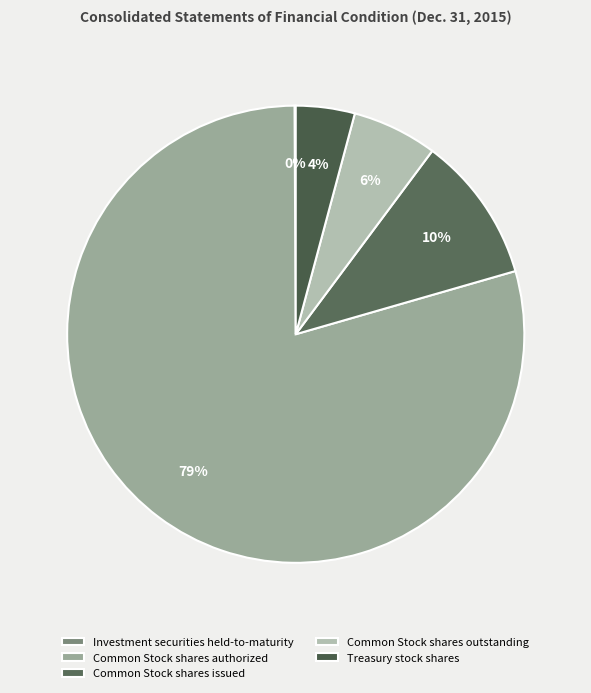

What percentage do Common Stock shares outstanding and Investment securities held-to-maturity together represent?

6.1%